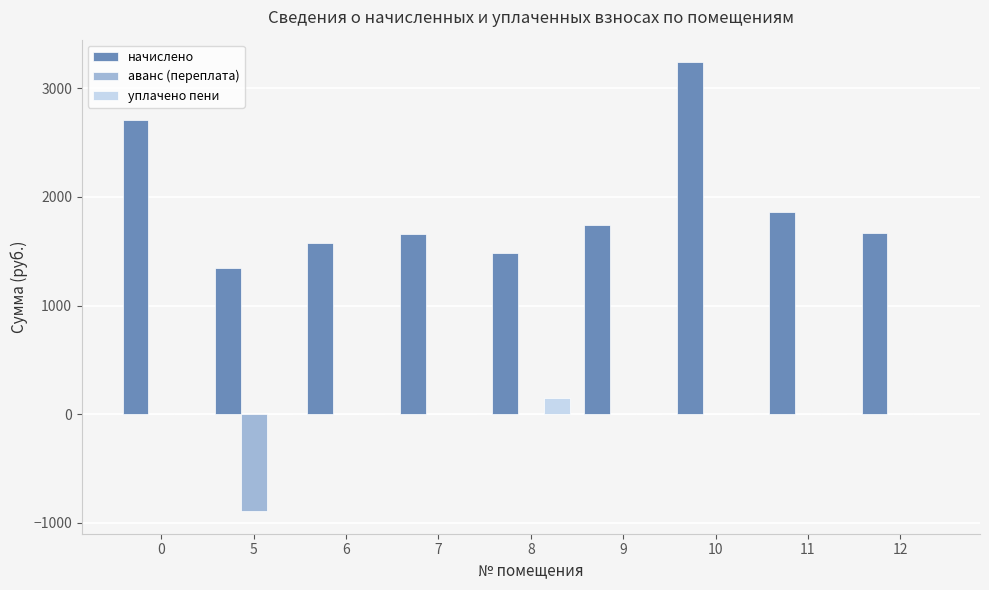

What is the maximum value shown in the chart?

3242.5